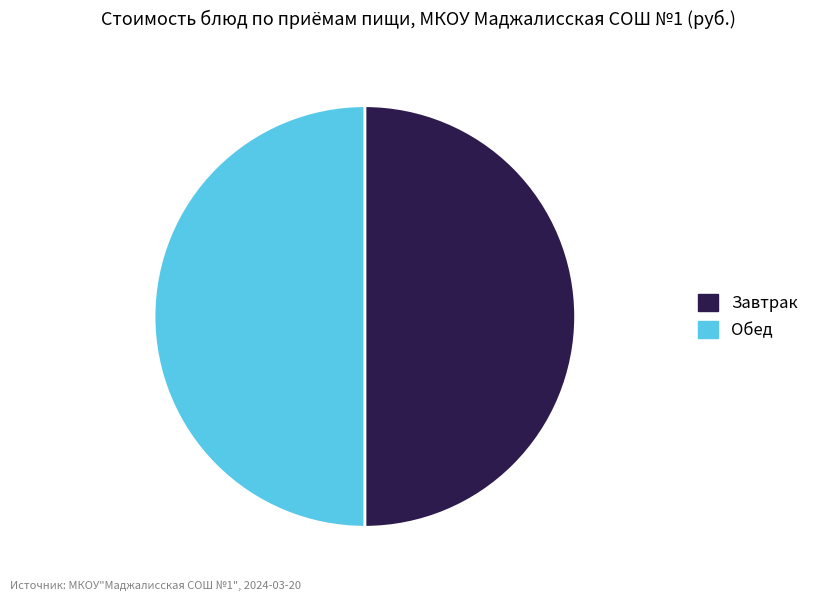

What is the ratio of the value at Обед to the value at Завтрак?

1.0